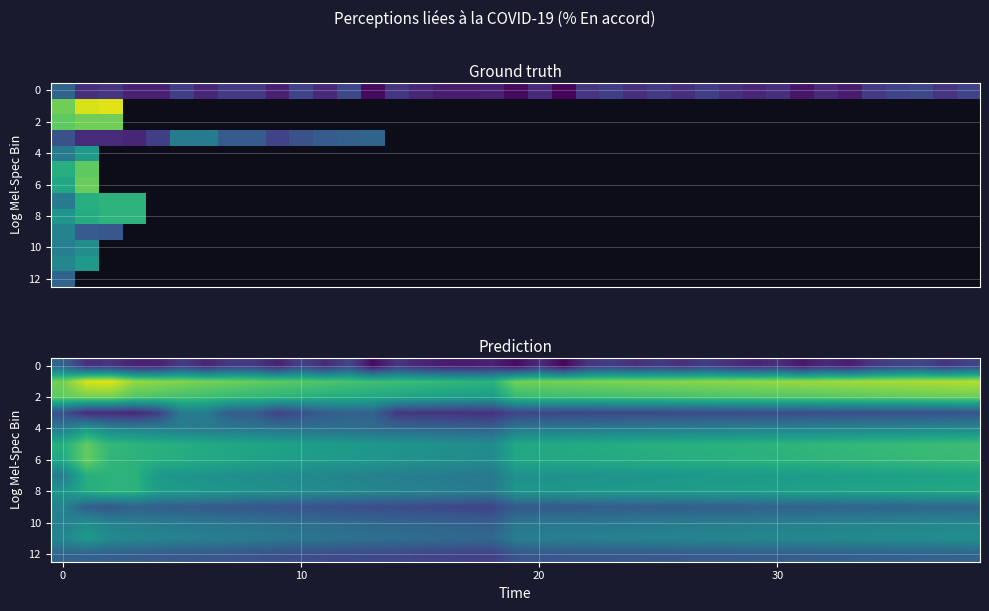

What is the sum of all 2 values?

2525.8